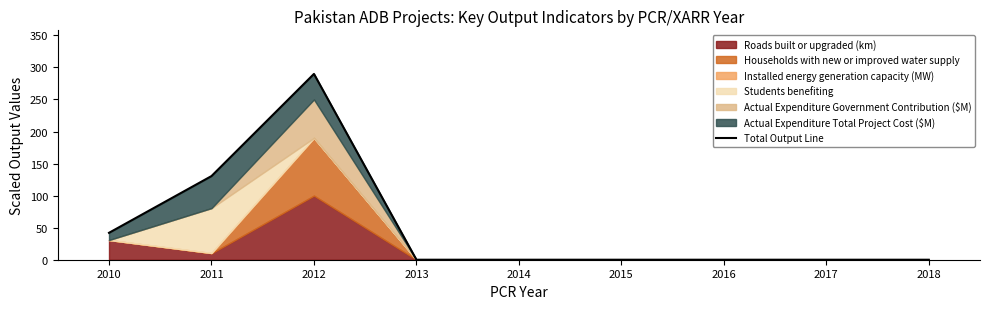

What is the value of the 3rd point from the left?

289.9